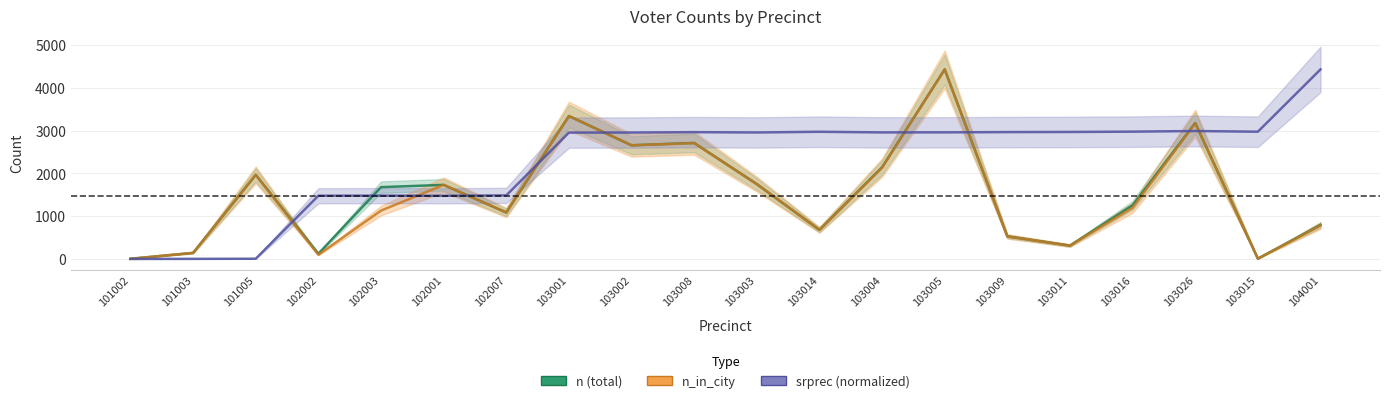

What is the label of the 2nd point from the left?

101003